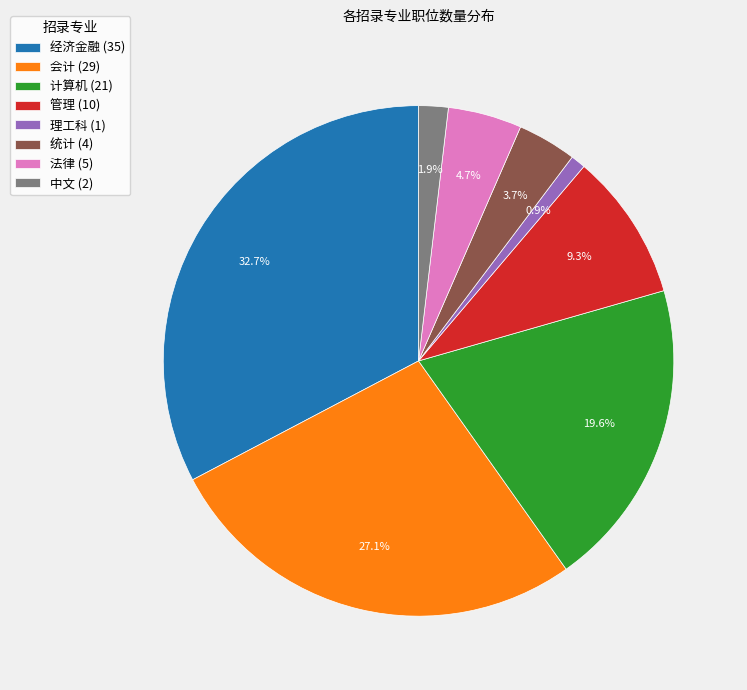

Is the sum of 中文 (2) and 经济金融 (35) greater than half?

No